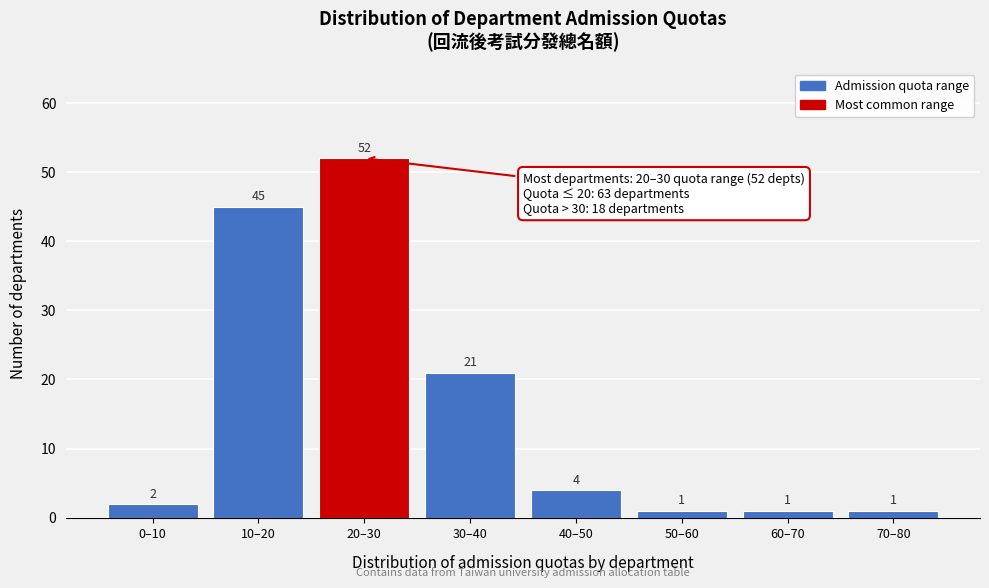

Reading right to left, what are all the values shown in this chart?

1	1	1	4	21	52	45	2